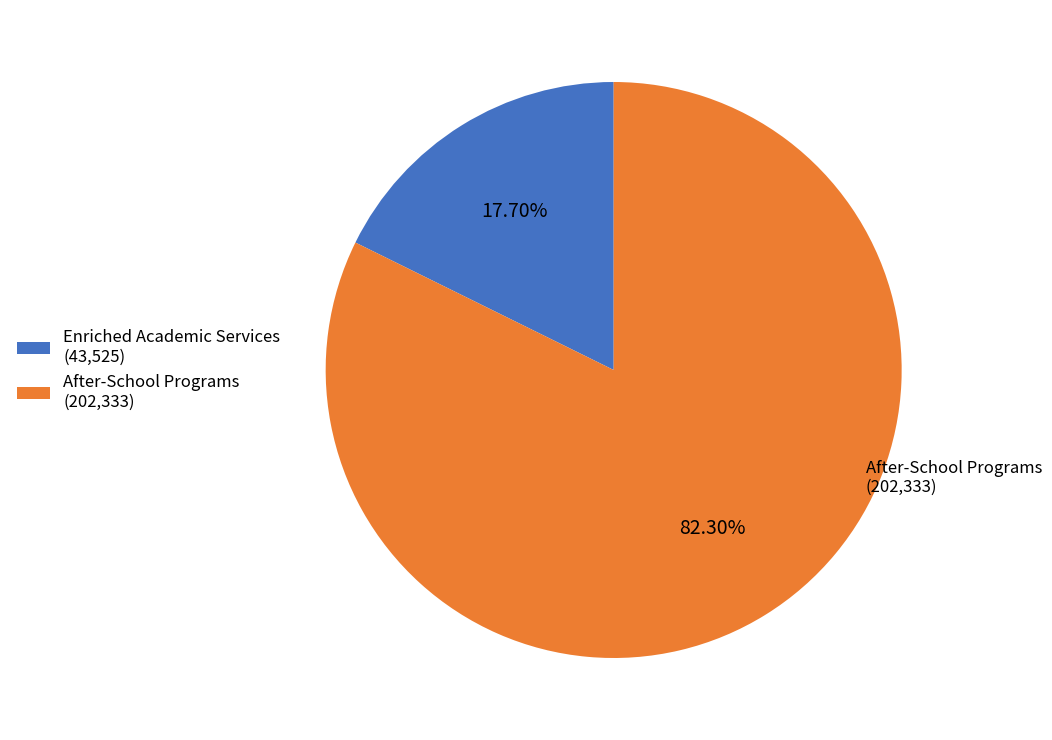

Which category accounts for the majority?

After-School Programs (202,333)